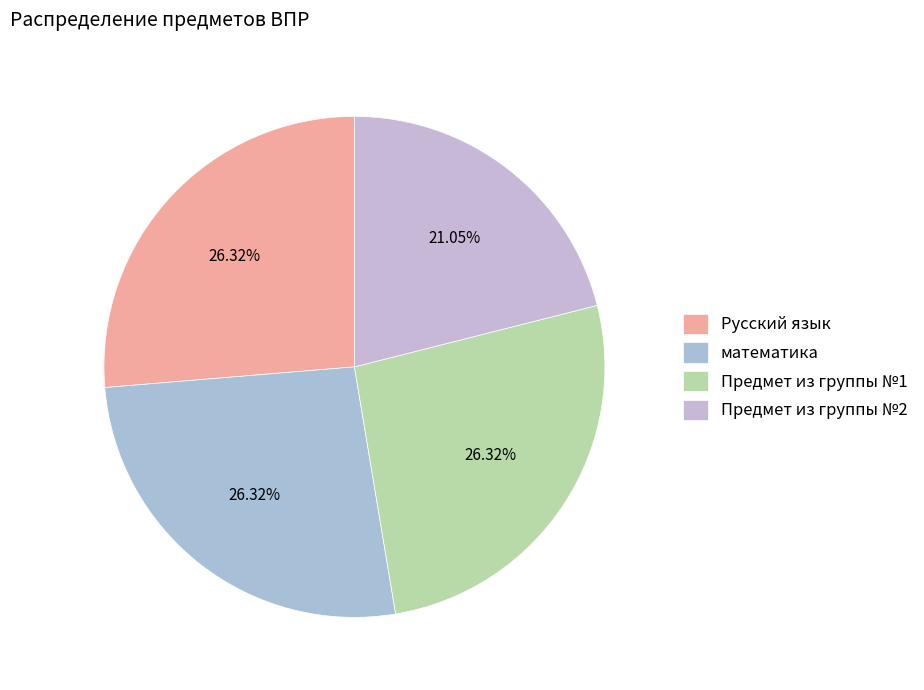

What is the smallest slice in the pie chart?

Предмет из группы №2